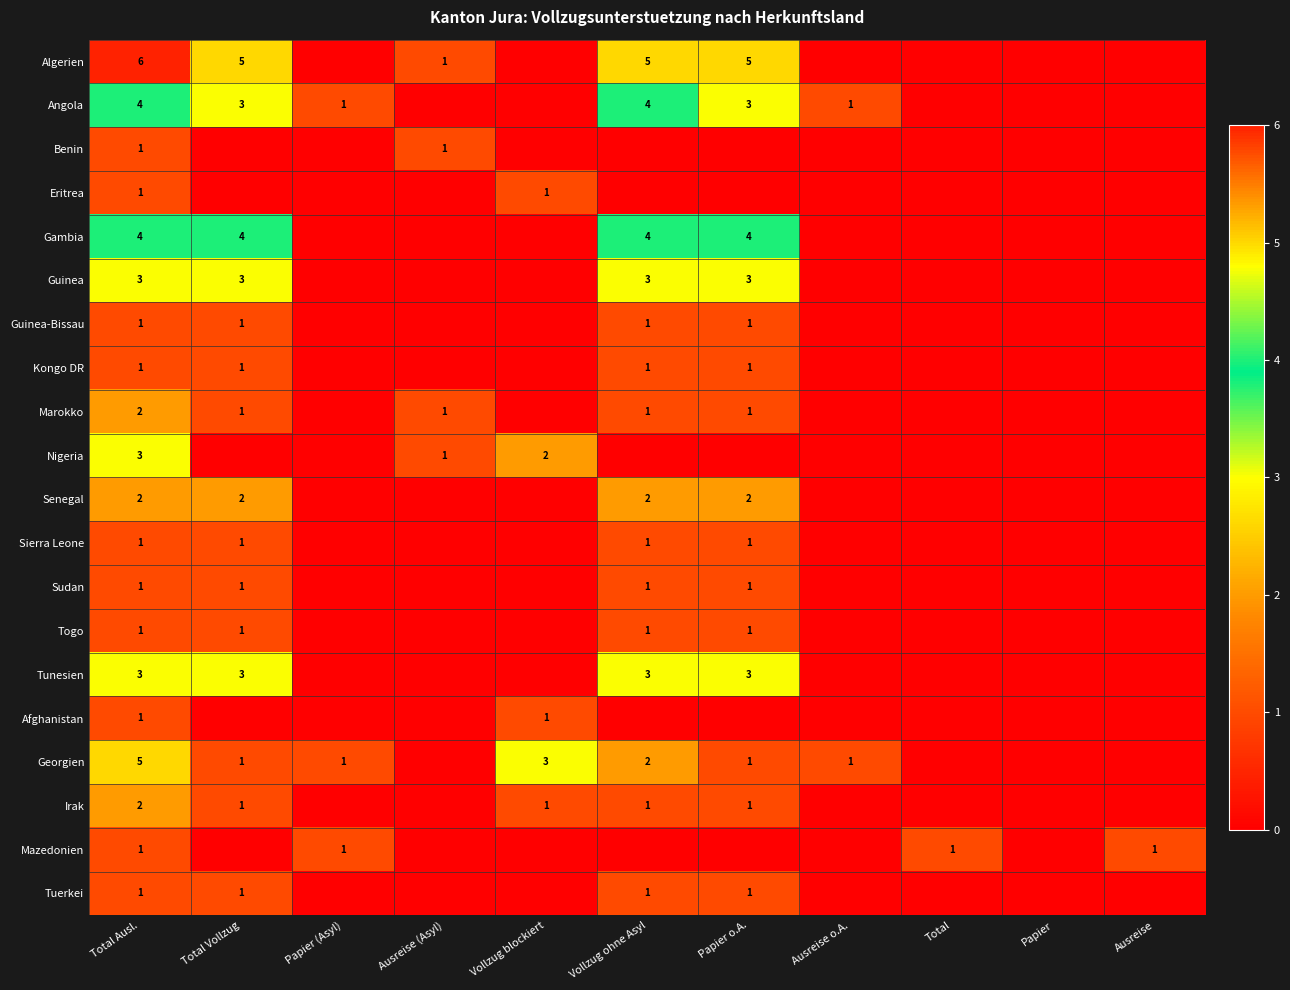

The value of Mazedonien at Papier (Asyl) is 2. True or false?

False